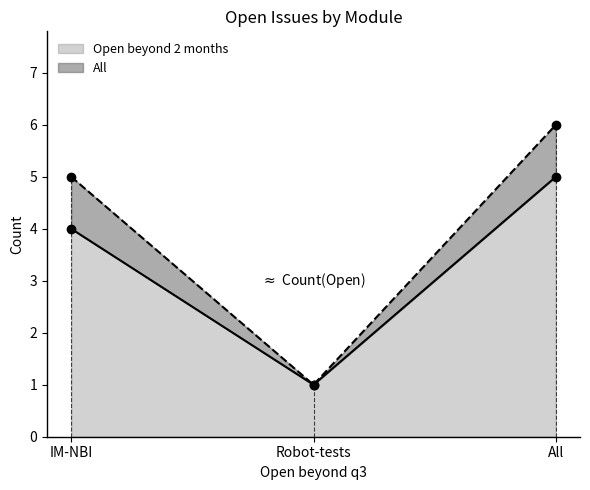

At All, list the series in order from smallest to largest.

Open beyond 2 months, All